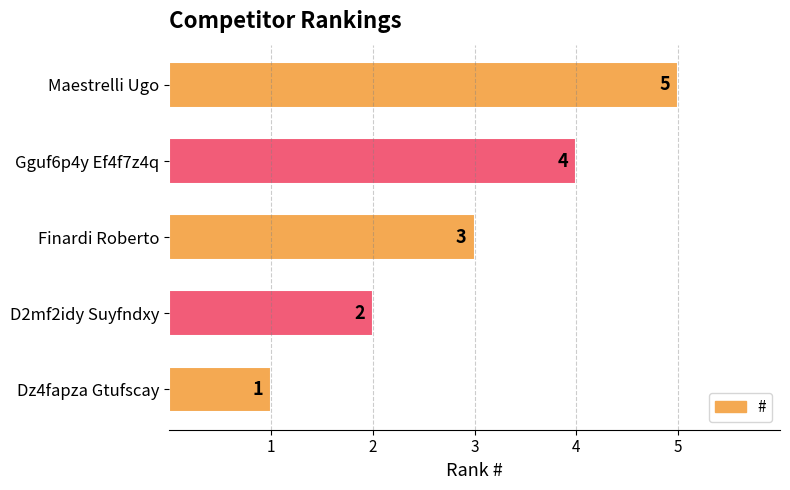

At which label is the value closest to 3?

Finardi Roberto